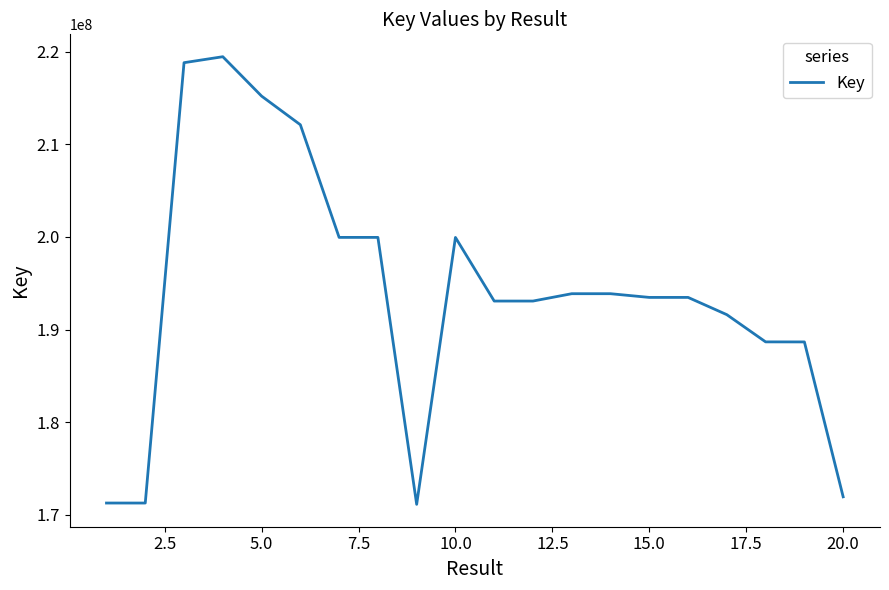

What is the difference between the maximum and minimum values?

48319945